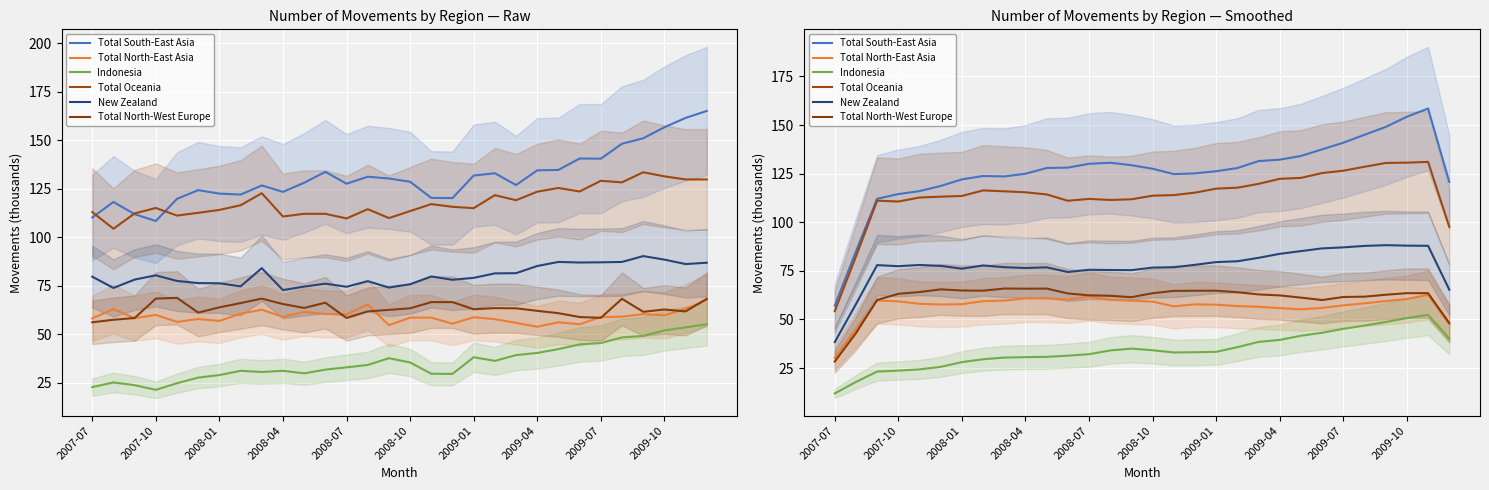

What is the total value across all series at 26?

538.5